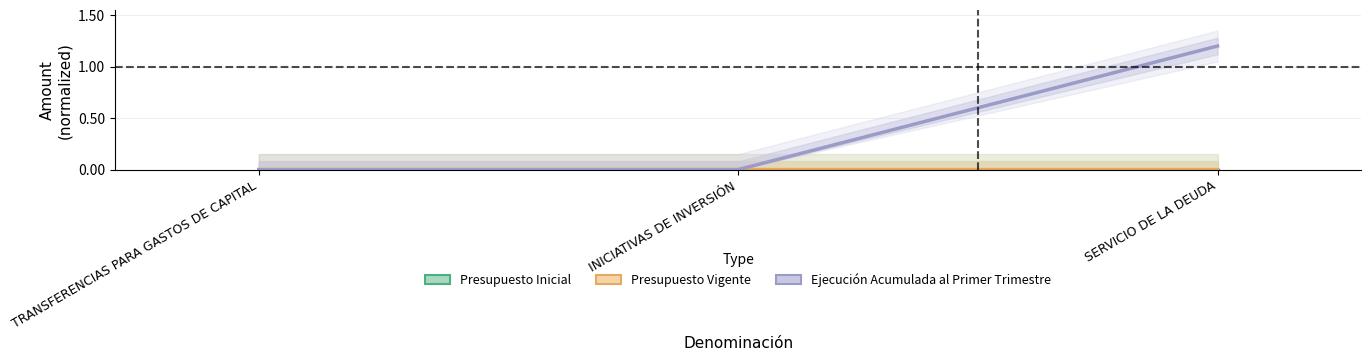

What are all the series names shown in the legend?

Presupuesto Inicial, Presupuesto Vigente, Ejecución Acumulada al Primer Trimestre